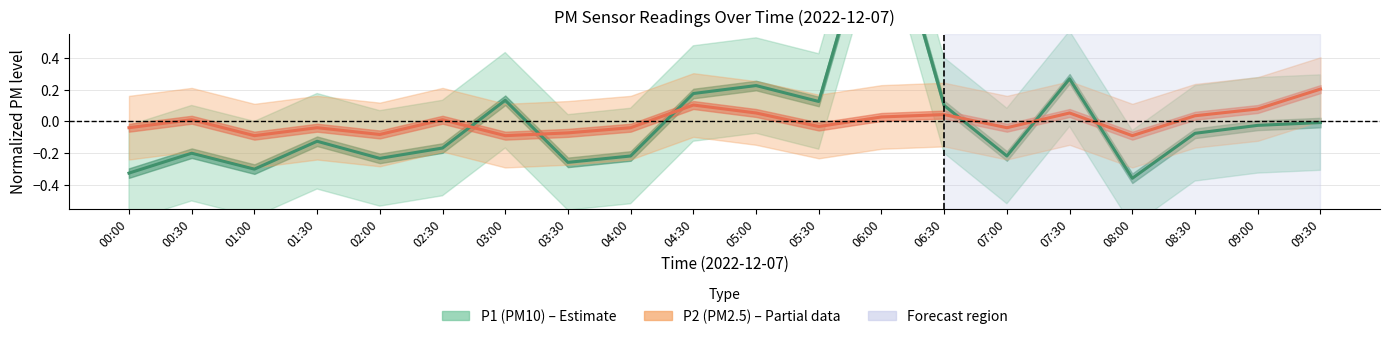

Which has a higher value, 03:00 or 06:00?

06:00